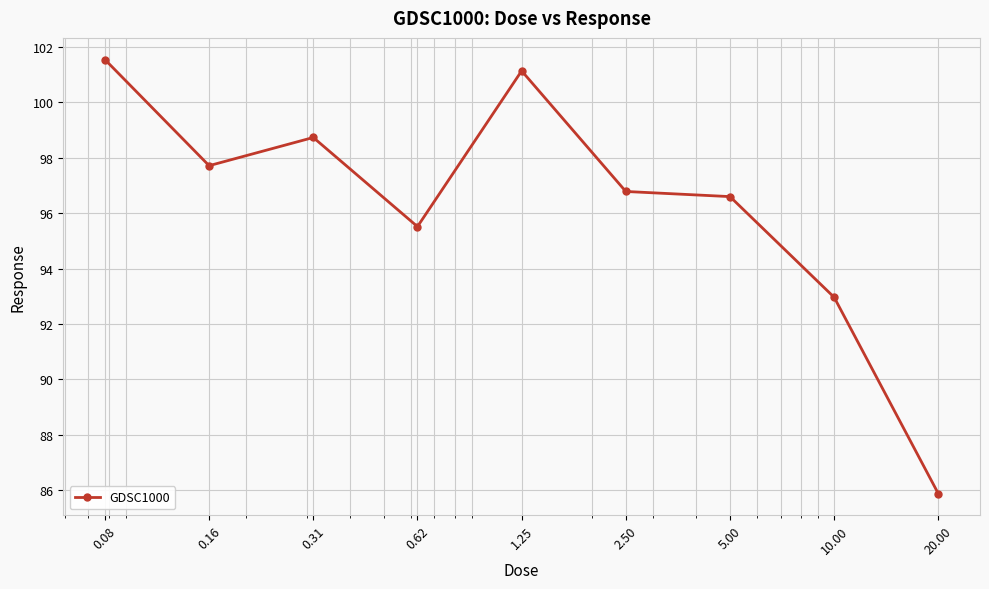

What is the value of the 9th point from the left?

85.9